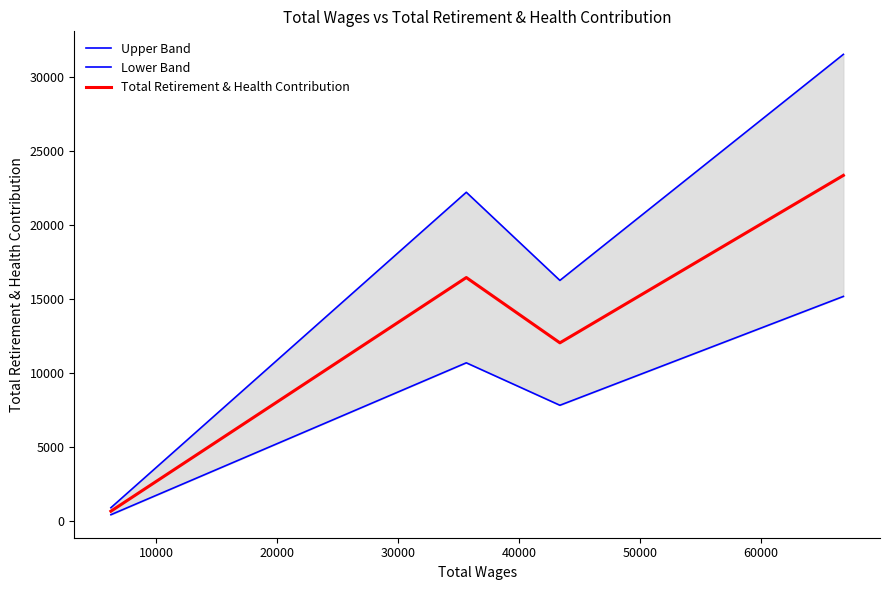

True or false: Total Retirement & Health Contribution has more than 0 interior local peaks.

True